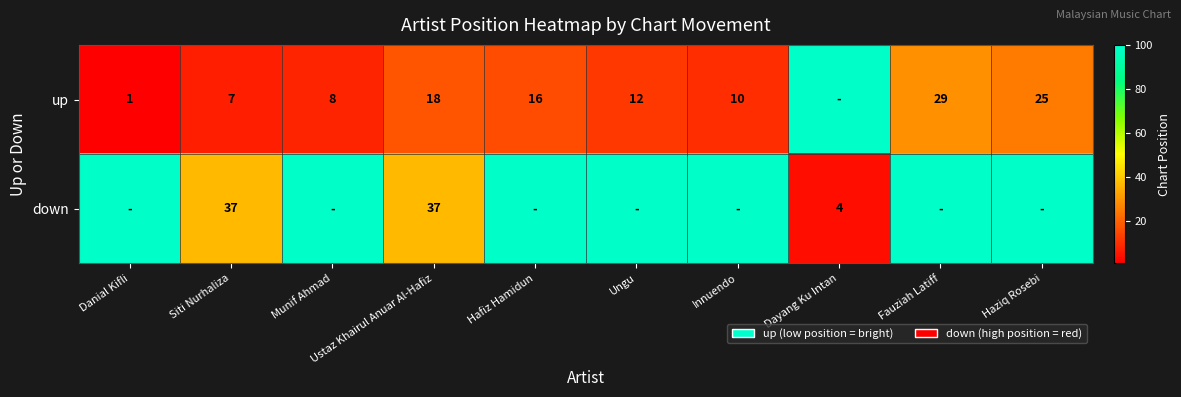

True or false: up has a value of 11 at Ustaz Khairul Anuar Al-Hafiz.

False